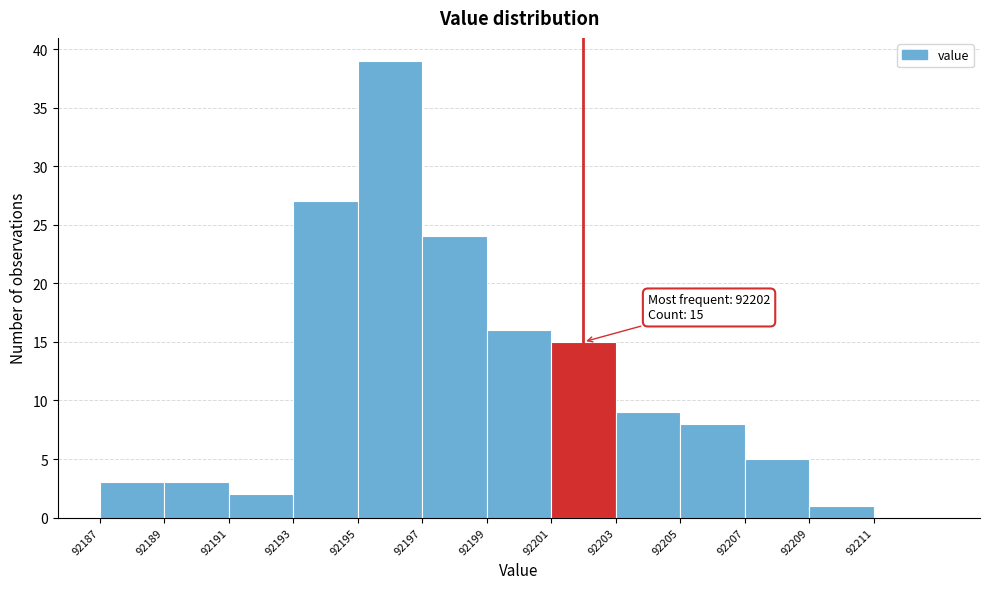

Which range on the x-axis has the tallest bar?

92195 to 92197